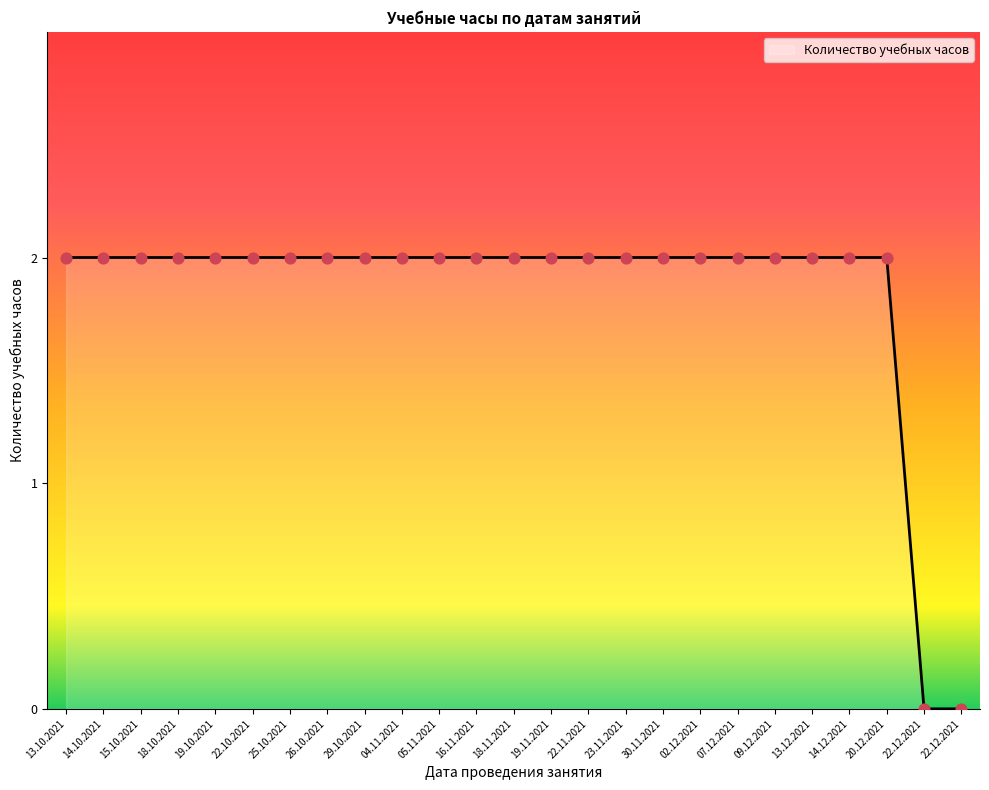

What is the ratio of the value at 20.12.2021 to the value at 04.11.2021?

1.0